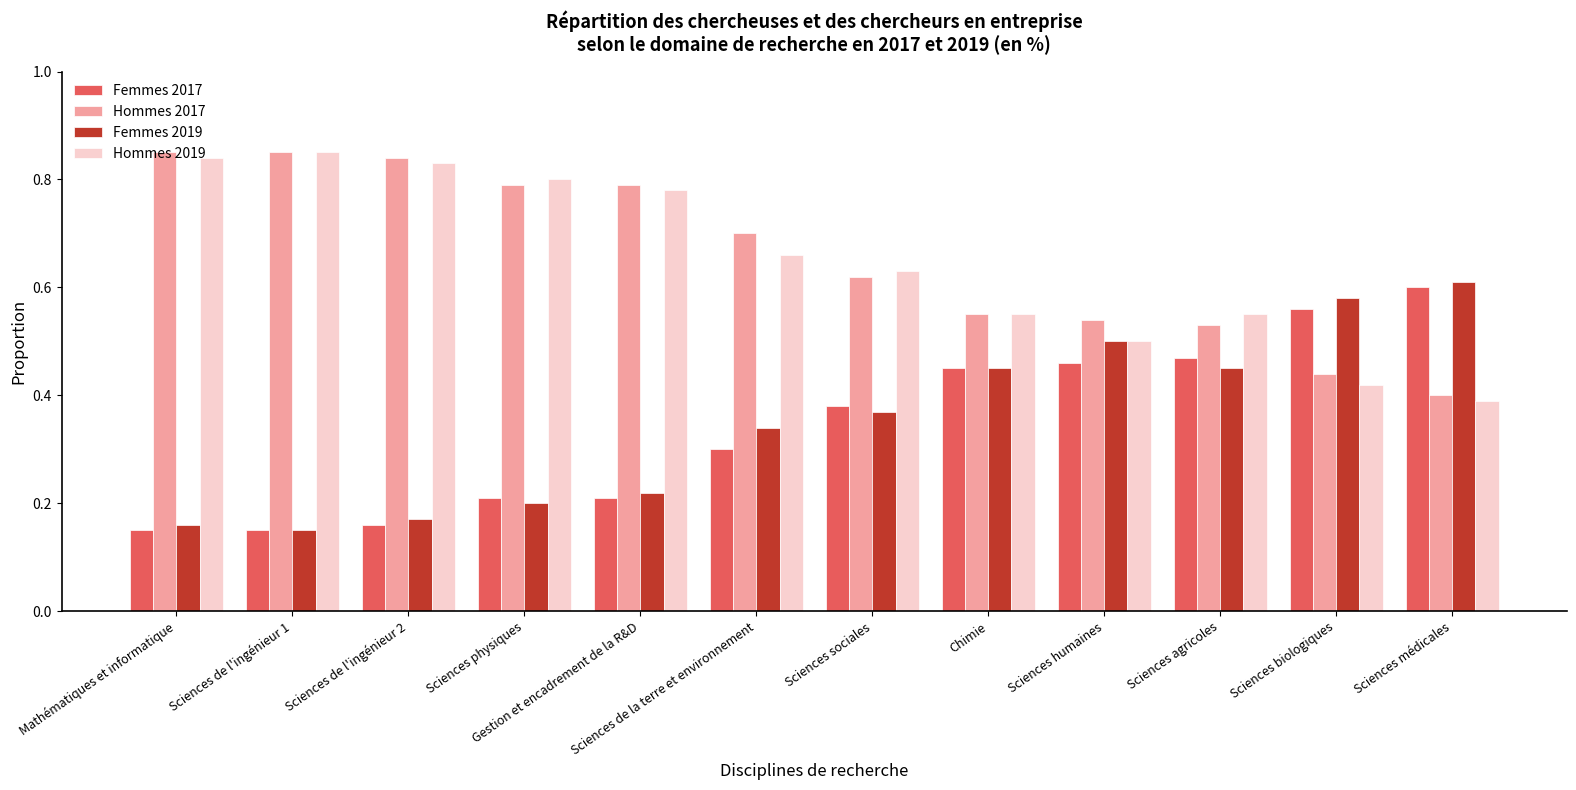

Where is Hommes 2017 nearest to the value 0?

Sciences médicales